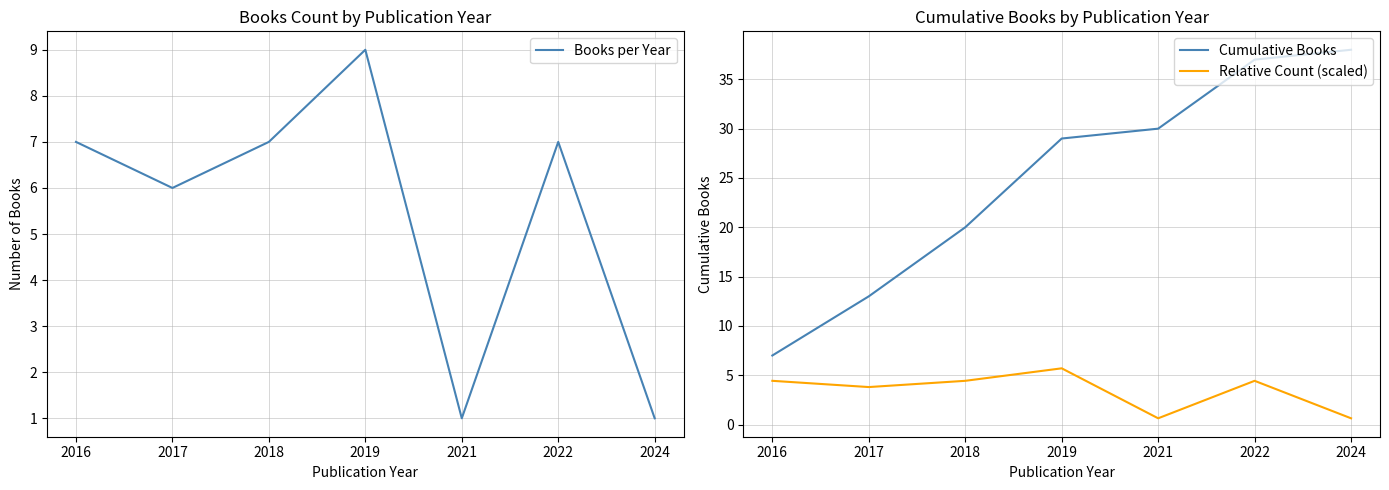

Which series has the largest range (max minus min)?

Cumulative Books